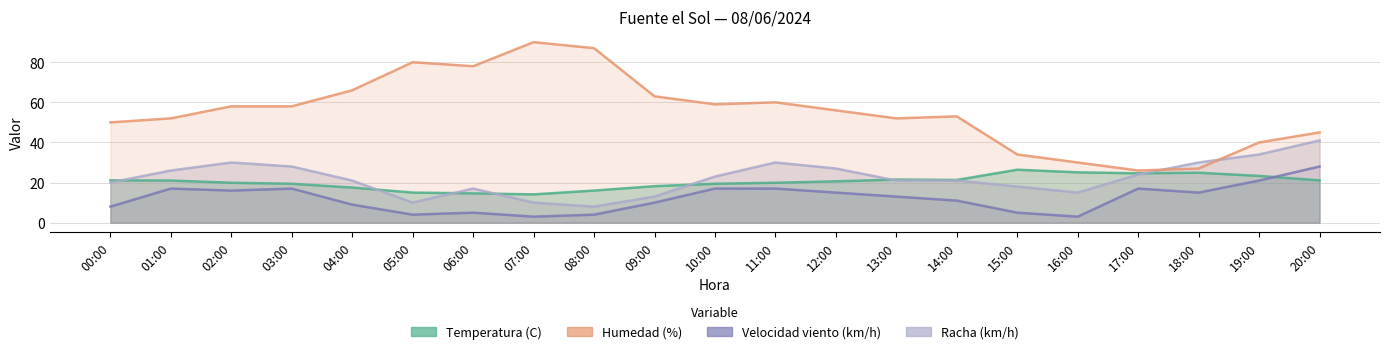

Does the chart have visible grid lines?

Yes